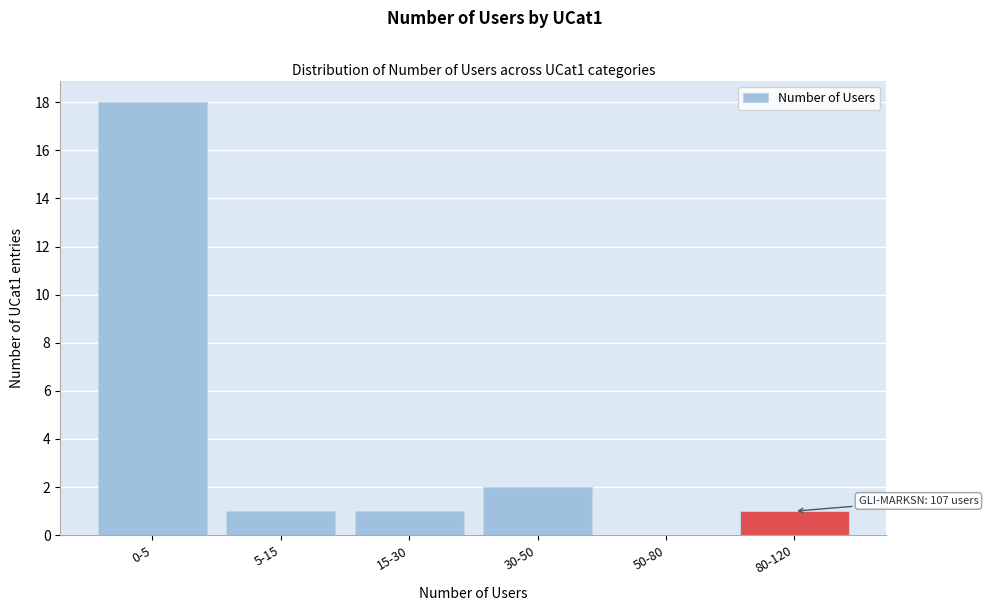

Reading right to left, extract all data points from this chart.

80-120=1	50-80=0	30-50=2	15-30=1	5-15=1	0-5=18